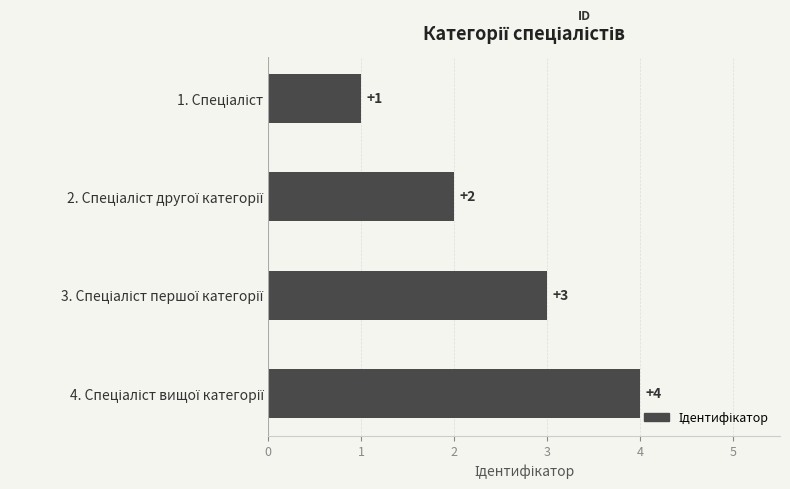

What is the maximum value shown in the chart?

4